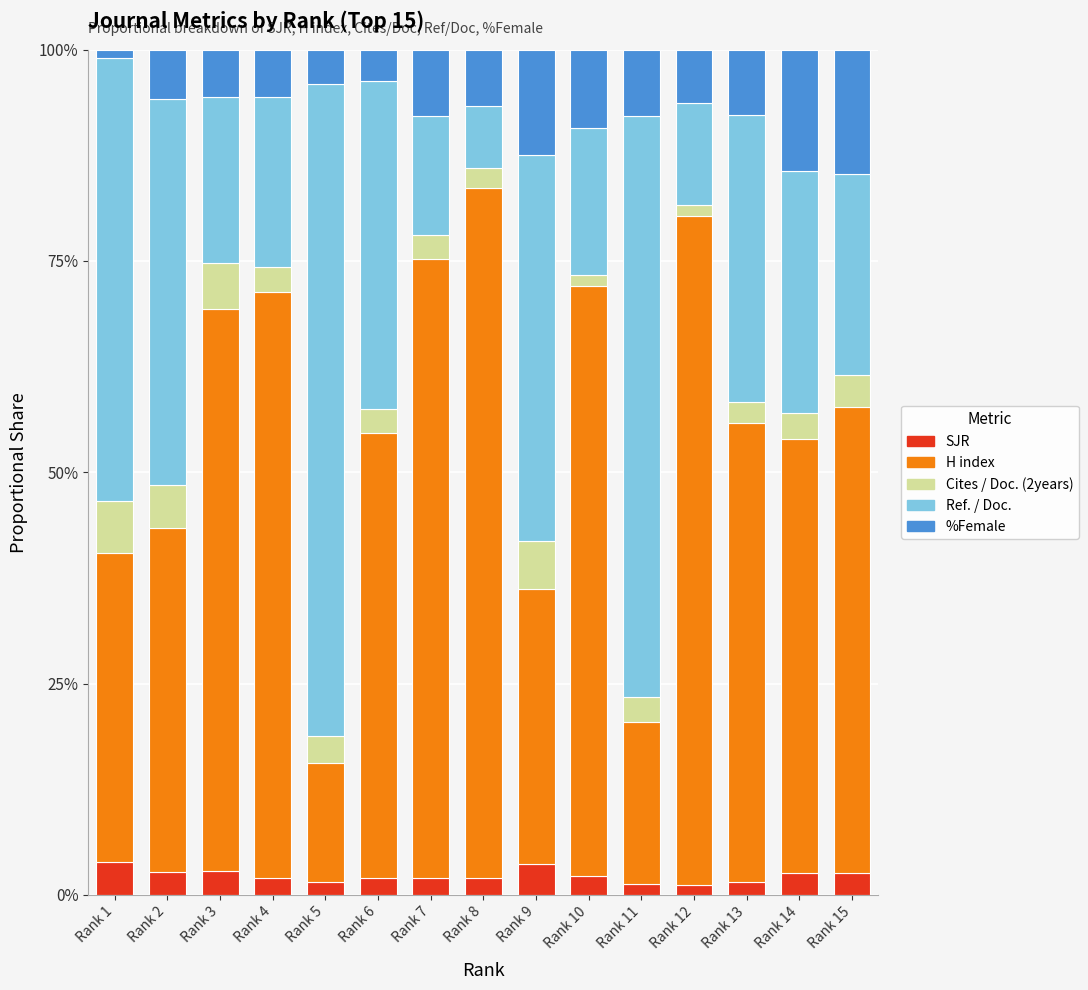

True or false: SJR has a value of 2.1 at Rank 7.

True